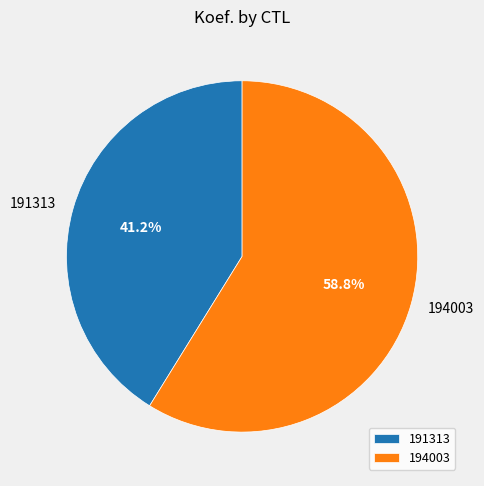

Between 191313 and 194003, which is larger?

194003